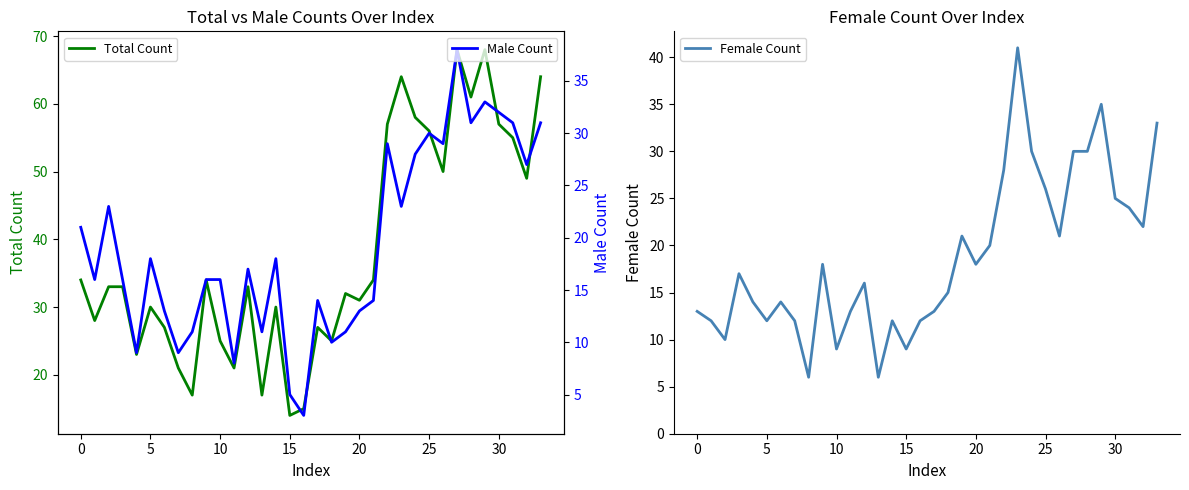

At which category does the chart reach its minimum across all series?

16